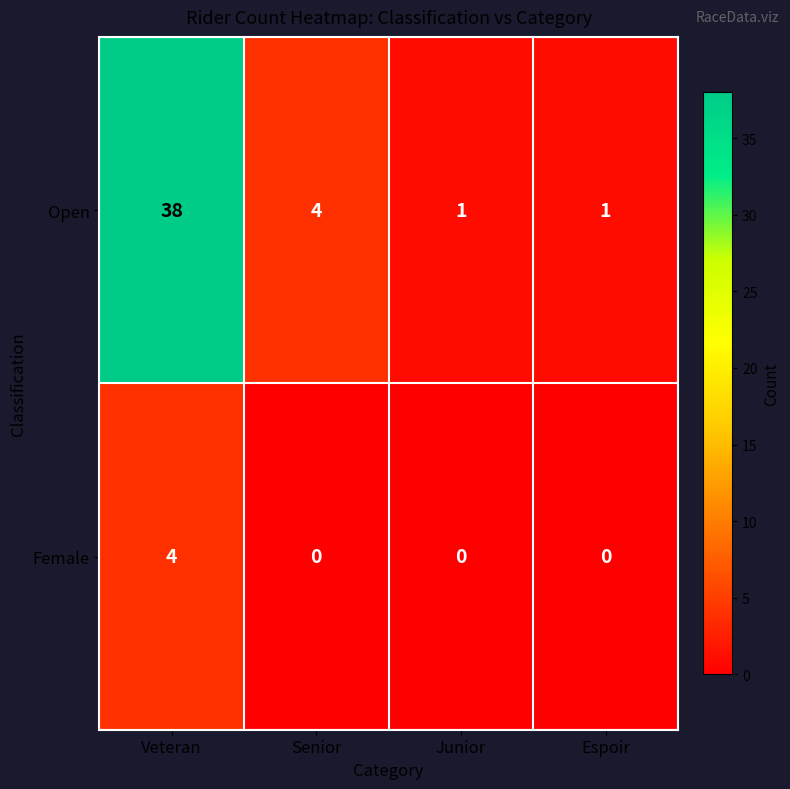

What is the difference between the highest and lowest values at Espoir?

1